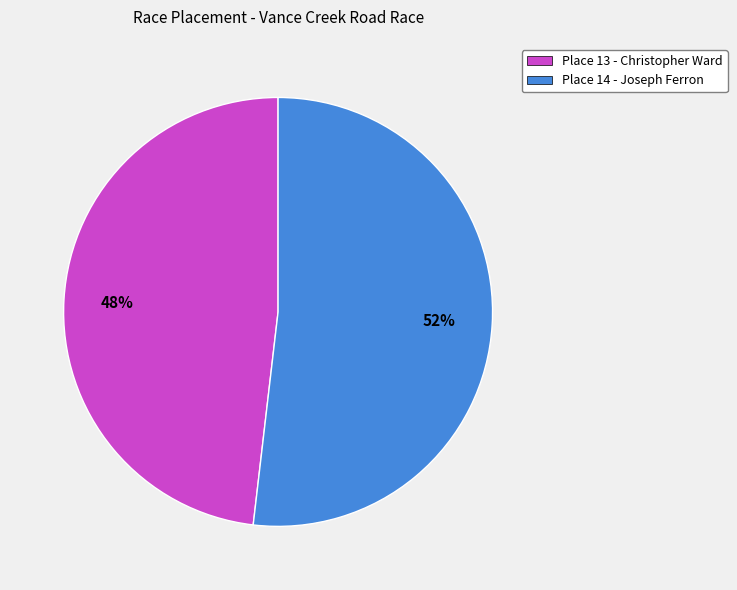

Is it true that Place 14 - Joseph Ferron is 52% of the pie?

True